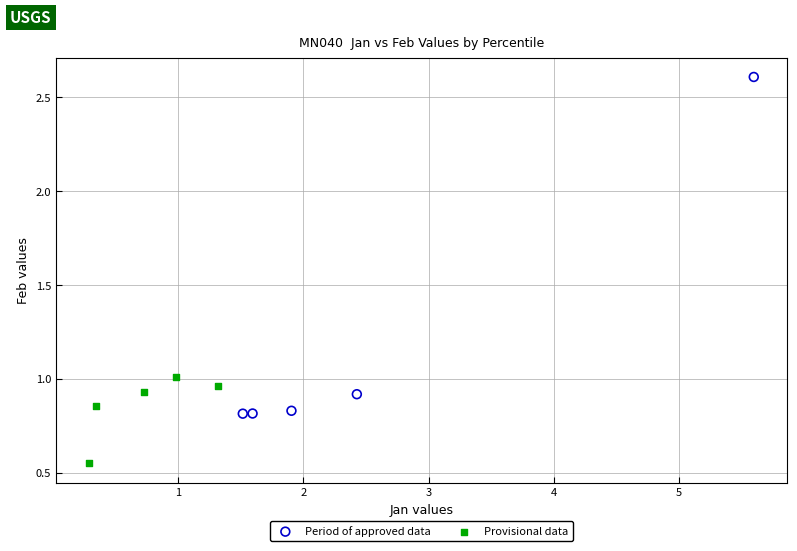

Which series has the largest Y range (max minus min)?

Period of approved data